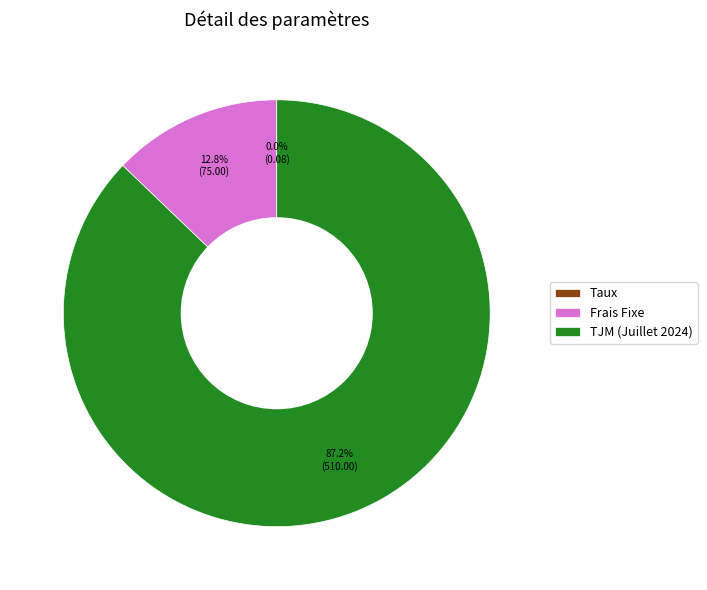

What percentage is NOT represented by Frais Fixe?

87.2%